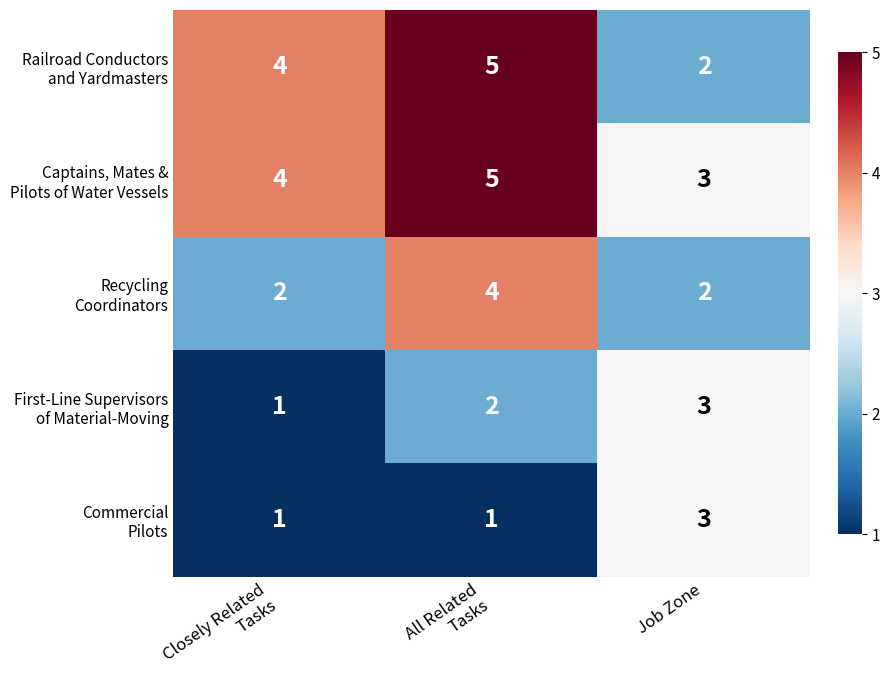

What is the greatest value displayed?

5